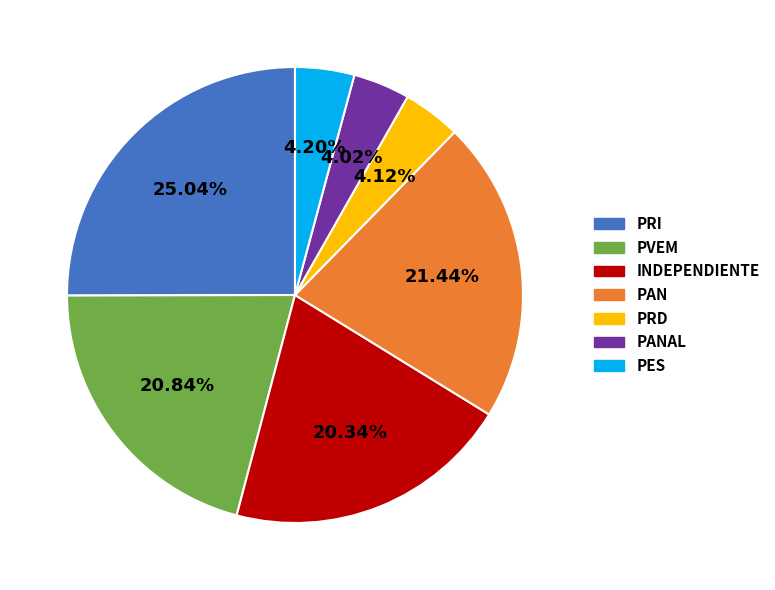

Does PAN represent more than half of the total?

No